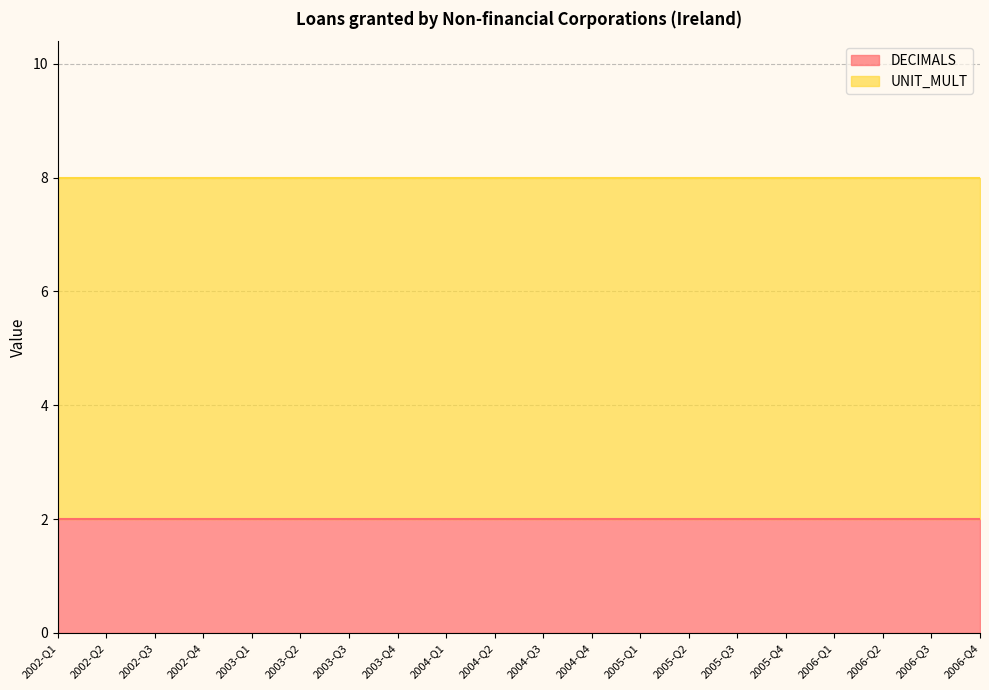

Does the chart have visible grid lines?

Yes